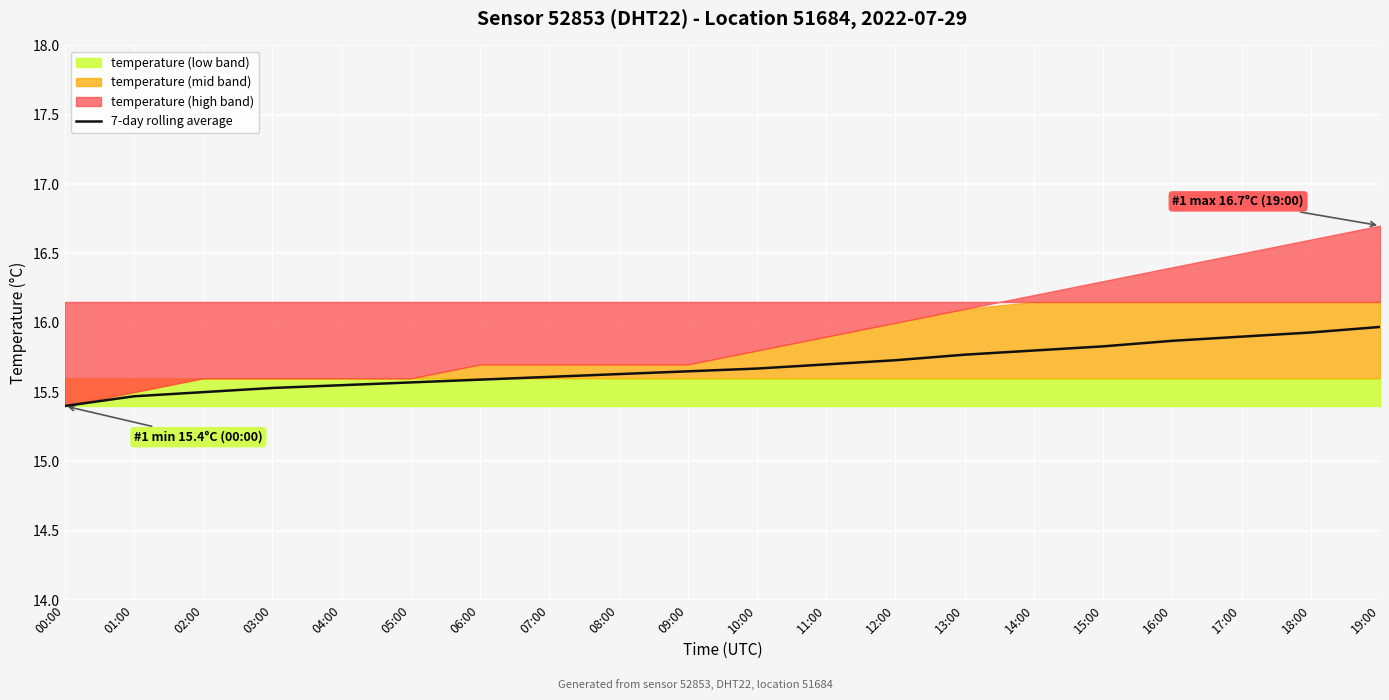

The value at 04:00 is 15.6. True or false?

True